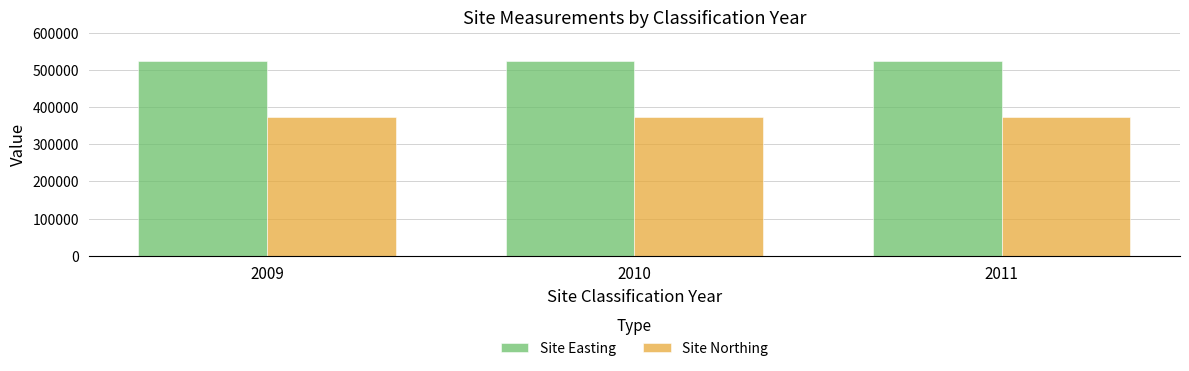

How many groups of bars are there?

3